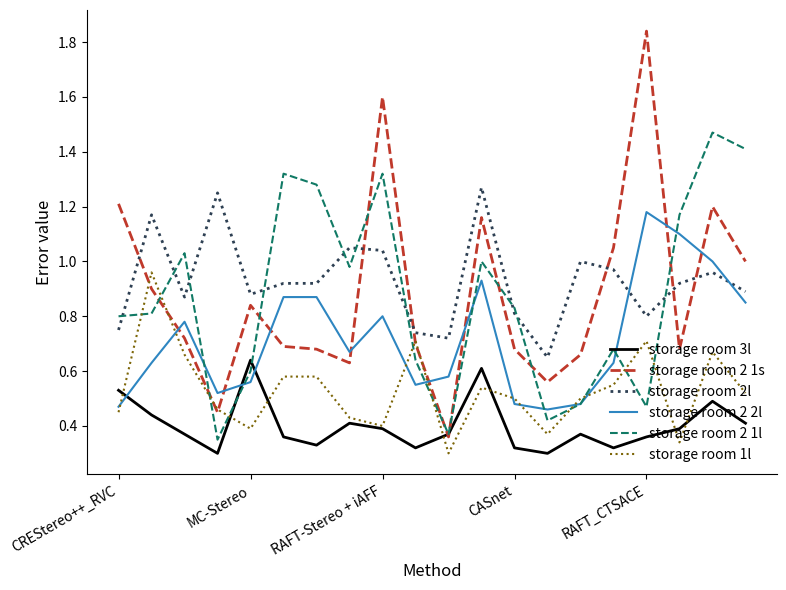

In storage room 1l, how many points are lower than both neighbors (excluding endpoints)?

5